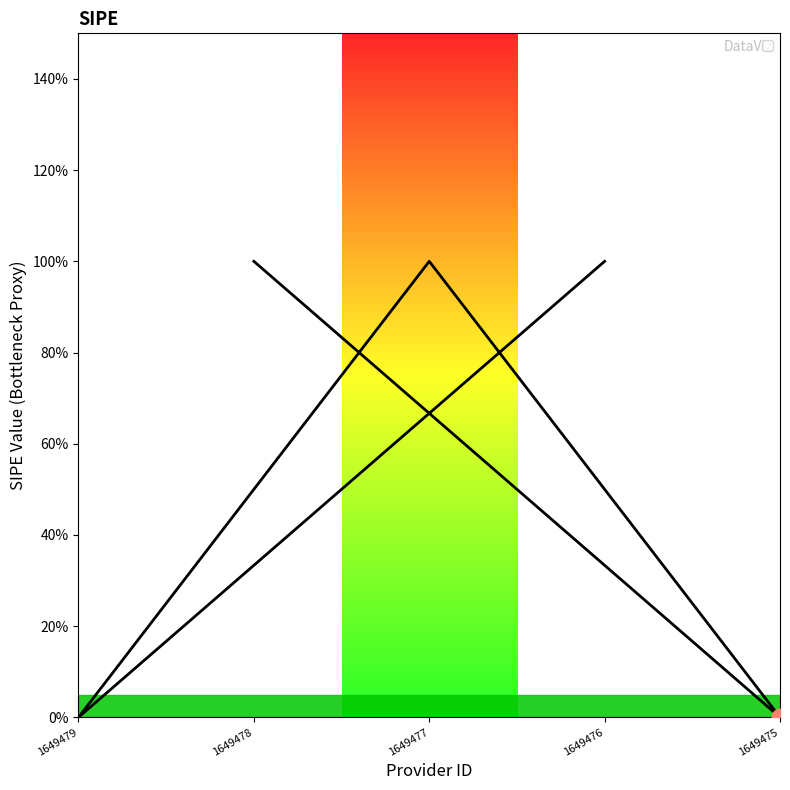

Where is the data nearest to the value 0?

1649475